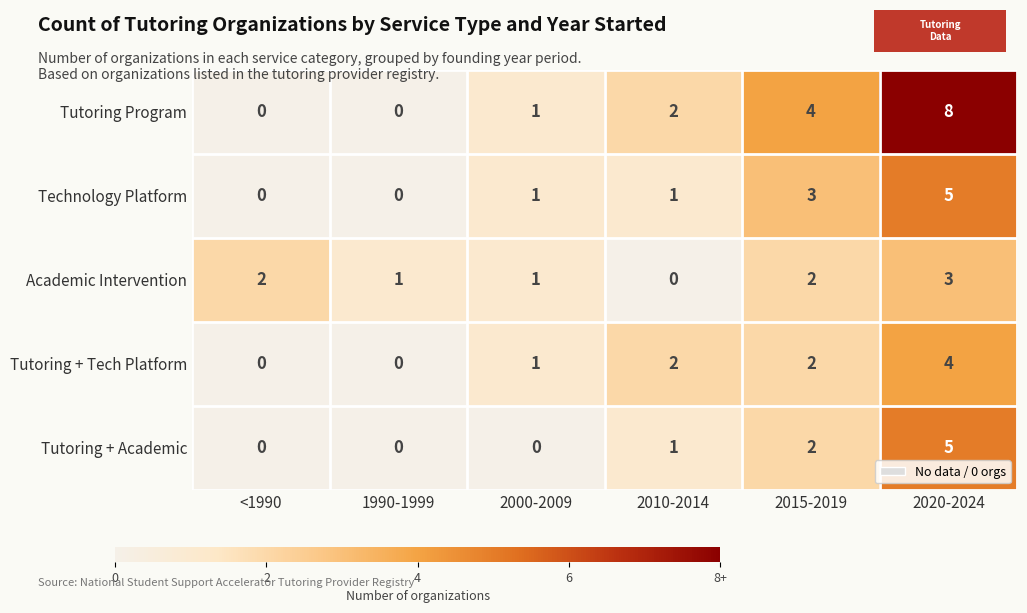

The value of Tutoring Program at <1990 is 0. True or false?

True